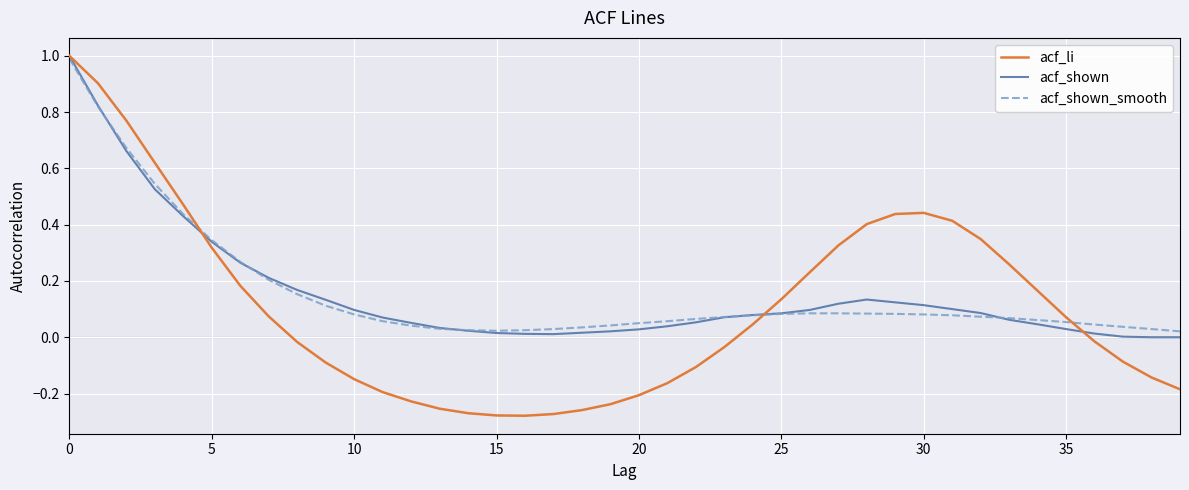

Which series has the largest range (max minus min)?

acf_li